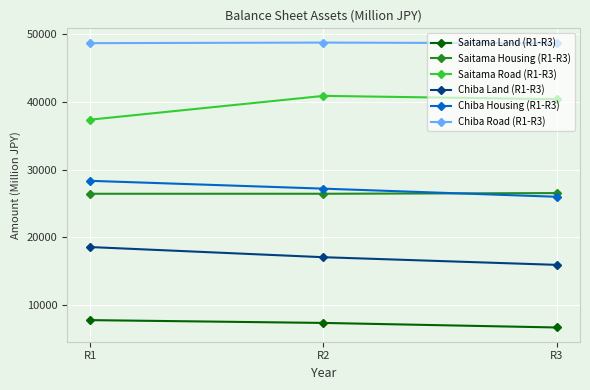

What is the value of the Saitama Housing (R1-R3) point at the 1st from the left?

26427